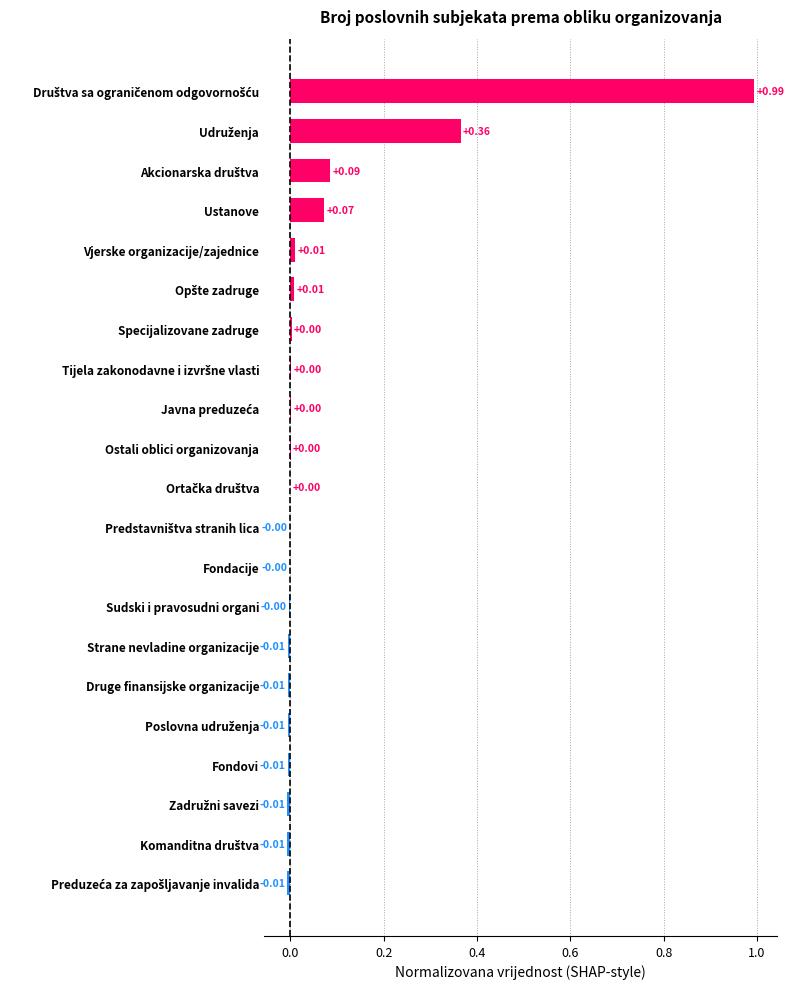

How many distinct data groups are displayed?

1